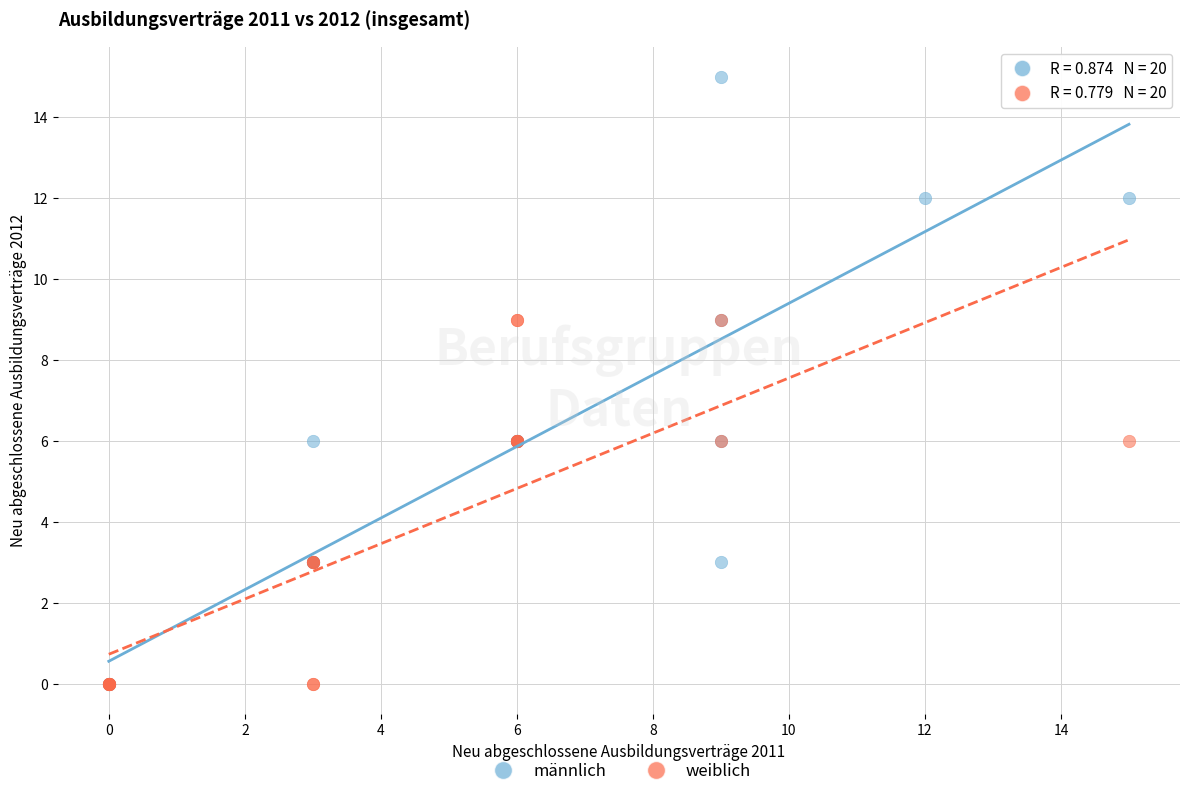

Which series has the widest spread of Y values?

männlich